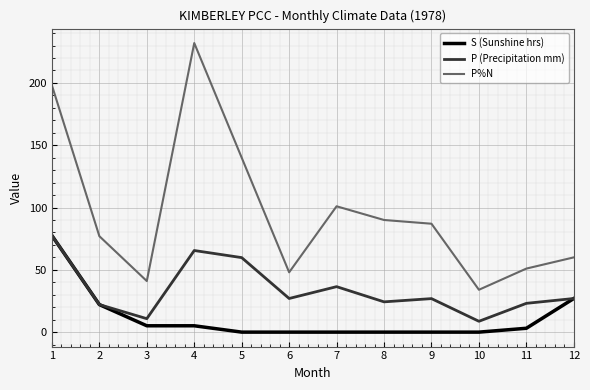

List the series in order of their overall mean, highest first.

P%N, P (Precipitation mm), S (Sunshine hrs)